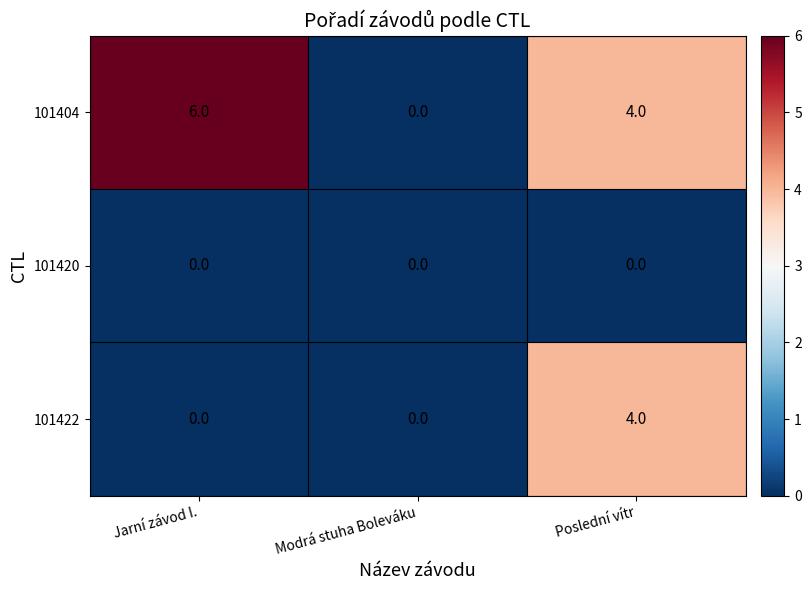

What is the average value of the 101404 series?

3